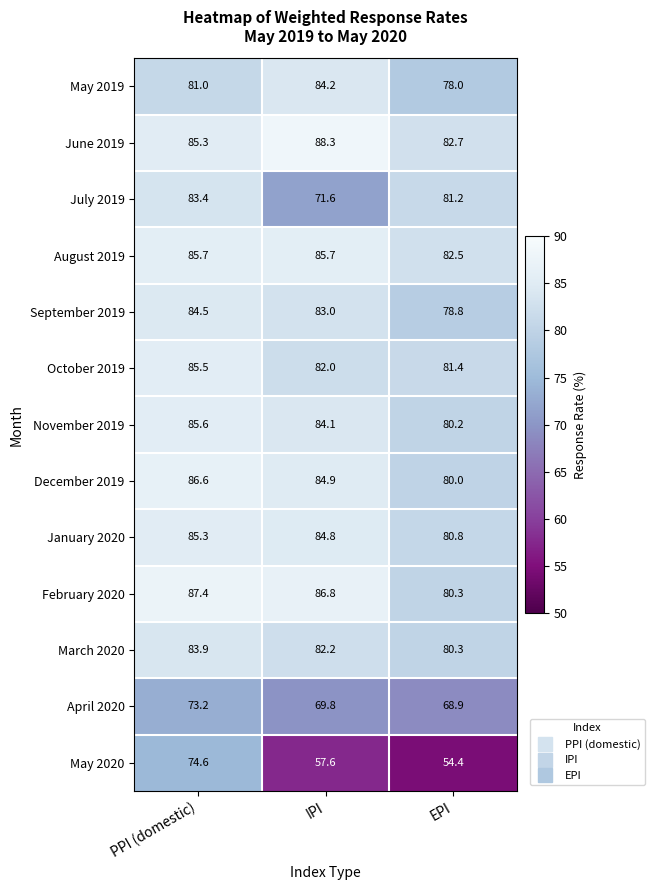

Which category has the highest value across all series?

IPI